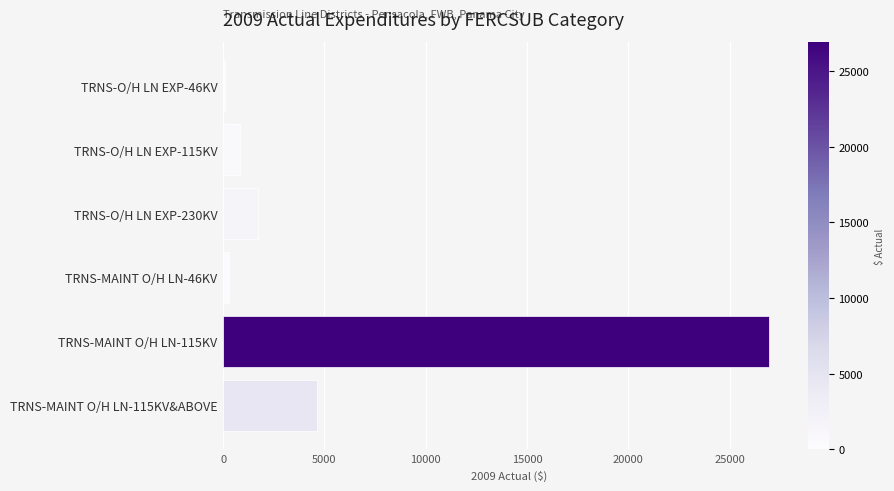

How many data points are less than 1723?

3